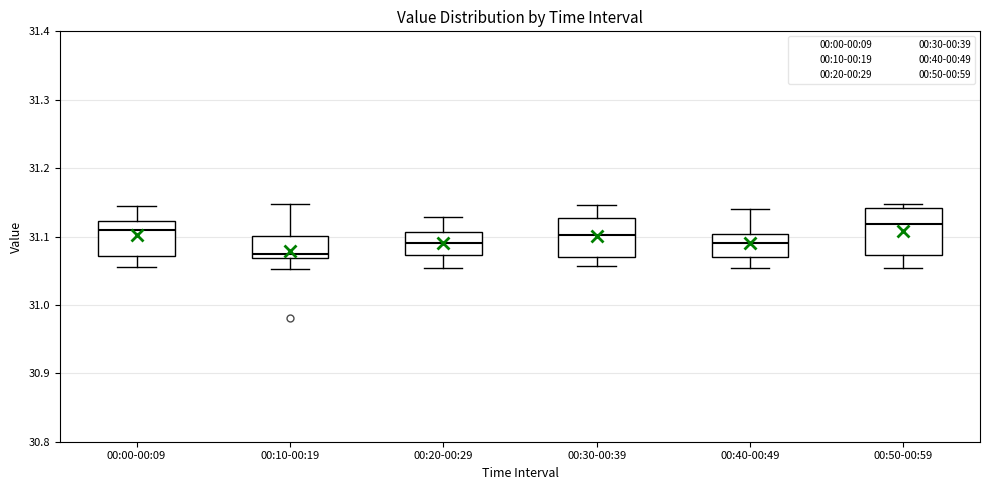

Where is the lower edge of the box for 00:20-00:29 on the y-axis? The values are not printed on the chart, so give them approximately, as read against the axis.

31.07